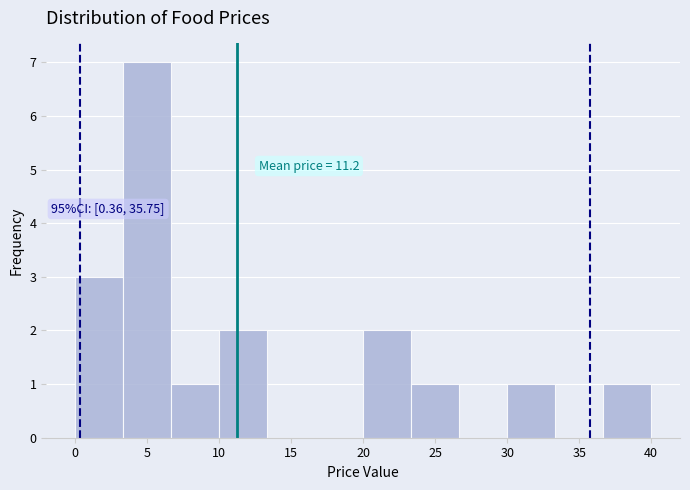

Which range on the x-axis has the tallest bar?

3.5 to 6.5